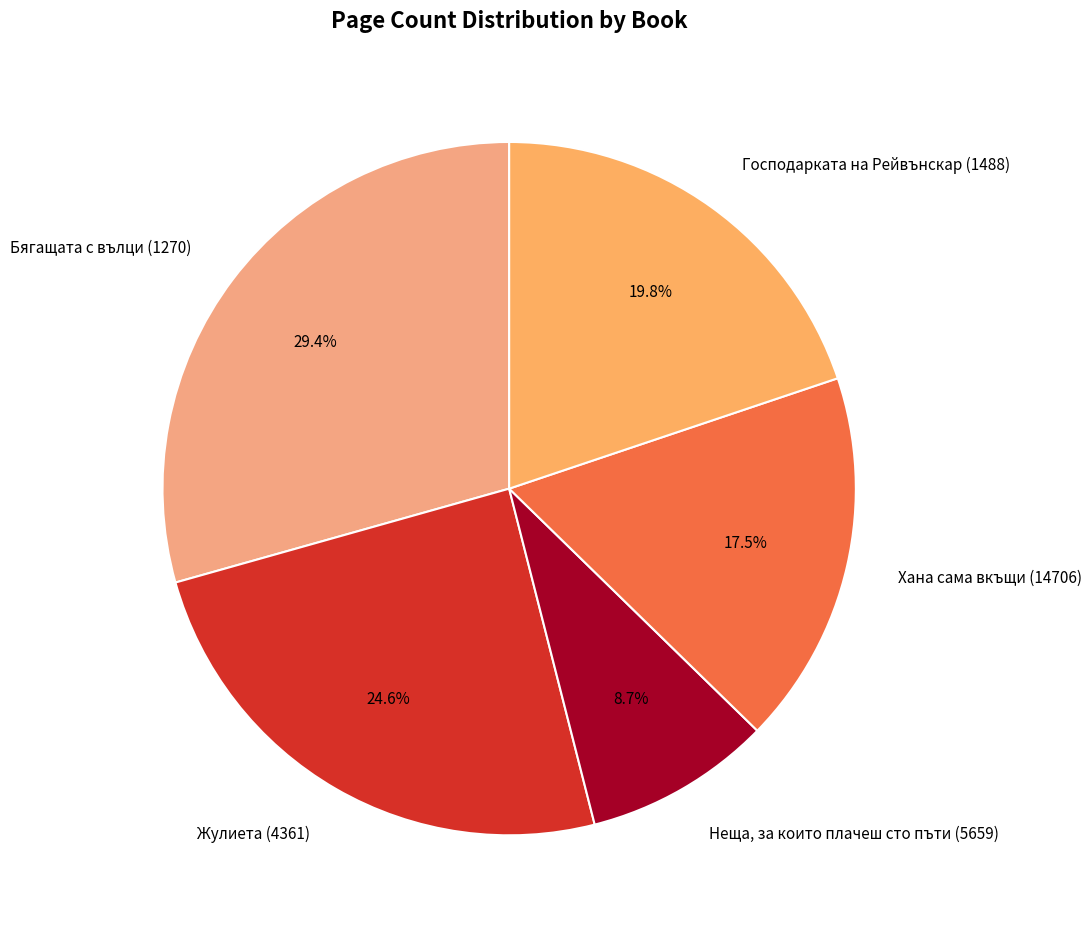

Do Жулиета (4361) and Неща, за които плачеш сто пъти (5659) together represent more than half of the pie?

No